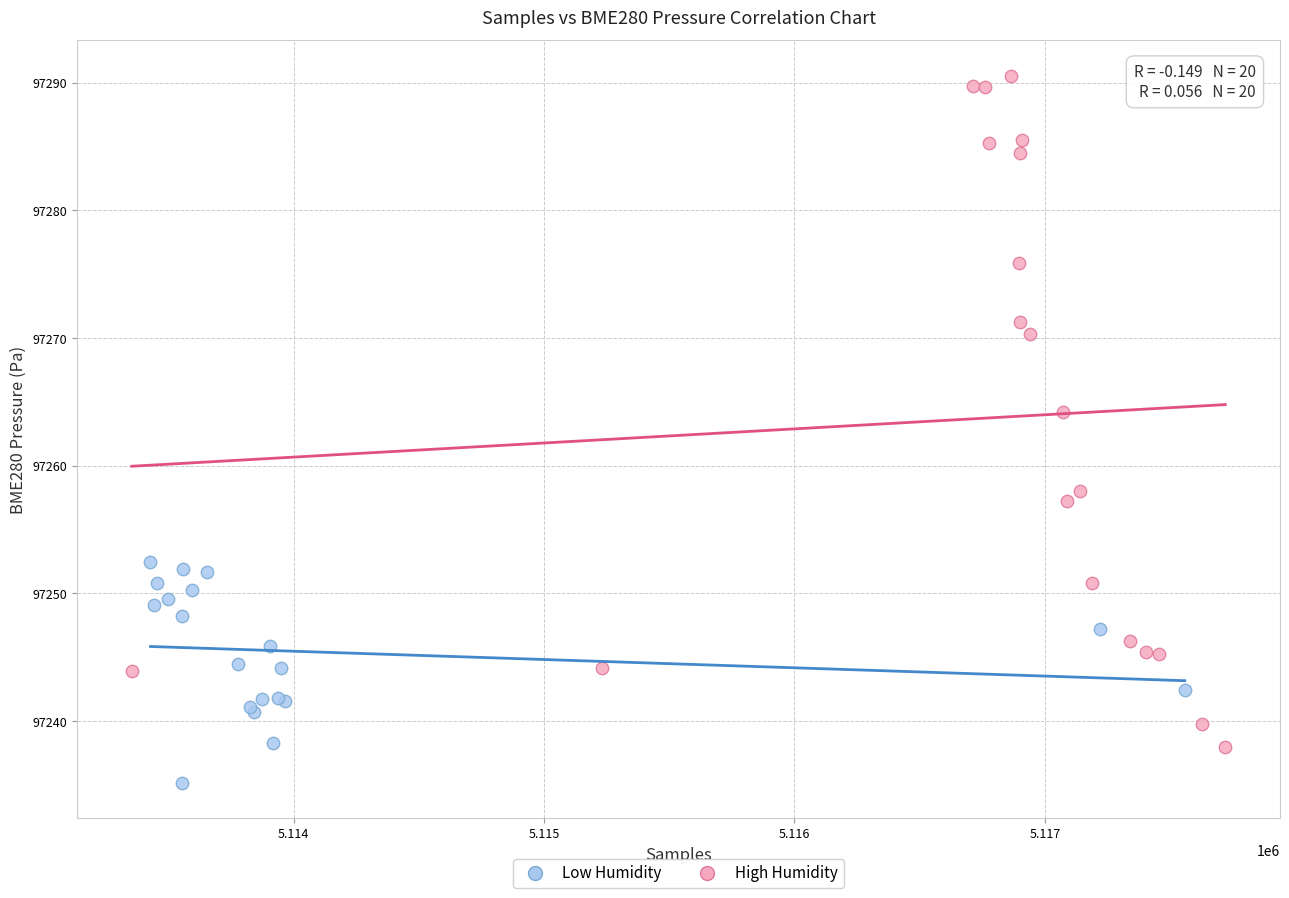

Which series reaches the maximum Y coordinate?

High Humidity